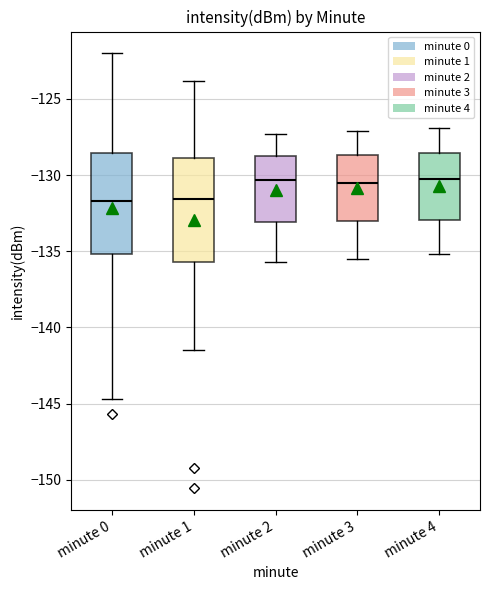

Reading left to right, read every box against the y-axis: the position of its median line, the range the box covers, and the ends of its whiskers. The values are not printed on the chart, so give them approximately, as read against the axis.

minute 0: median -131.5, box -135.0 to -128.5, whiskers -144.5 to -122.0
minute 1: median -131.5, box -135.5 to -129.0, whiskers -141.5 to -124.0
minute 2: median -130.5, box -133.0 to -128.5, whiskers -135.5 to -127.5
minute 3: median -130.5, box -133.0 to -128.5, whiskers -135.5 to -127.0
minute 4: median -130.0, box -133.0 to -128.5, whiskers -135.0 to -127.0